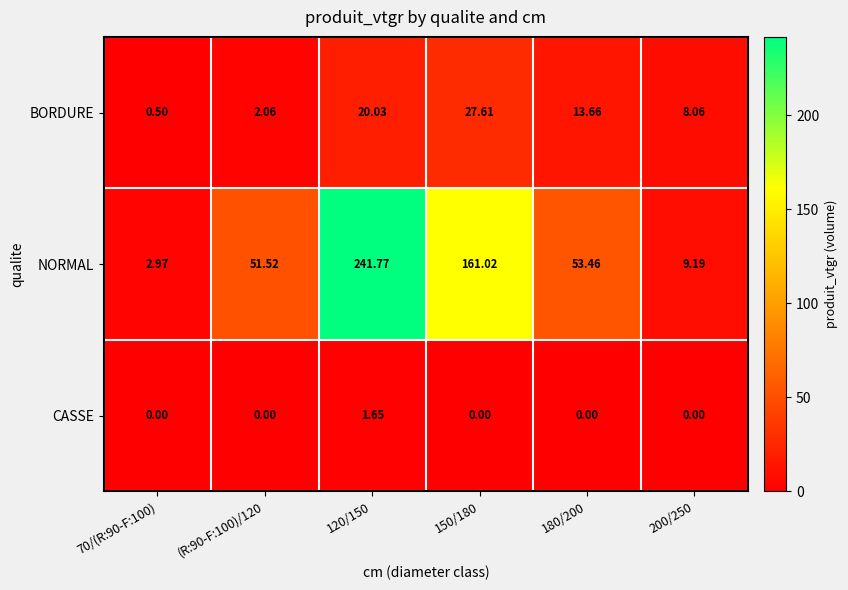

Which series has the widest spread of values?

NORMAL